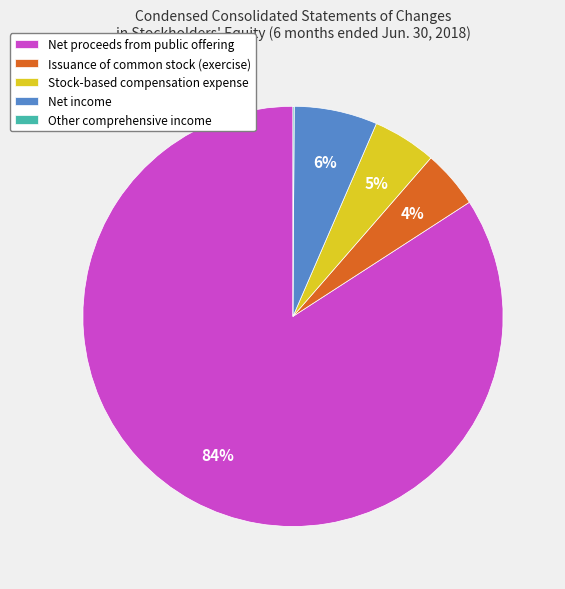

Is it true that Stock-based compensation expense is 5% of the pie?

True